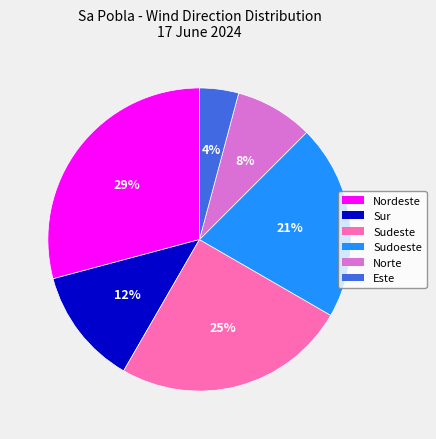

Count the number of slices in the pie.

6